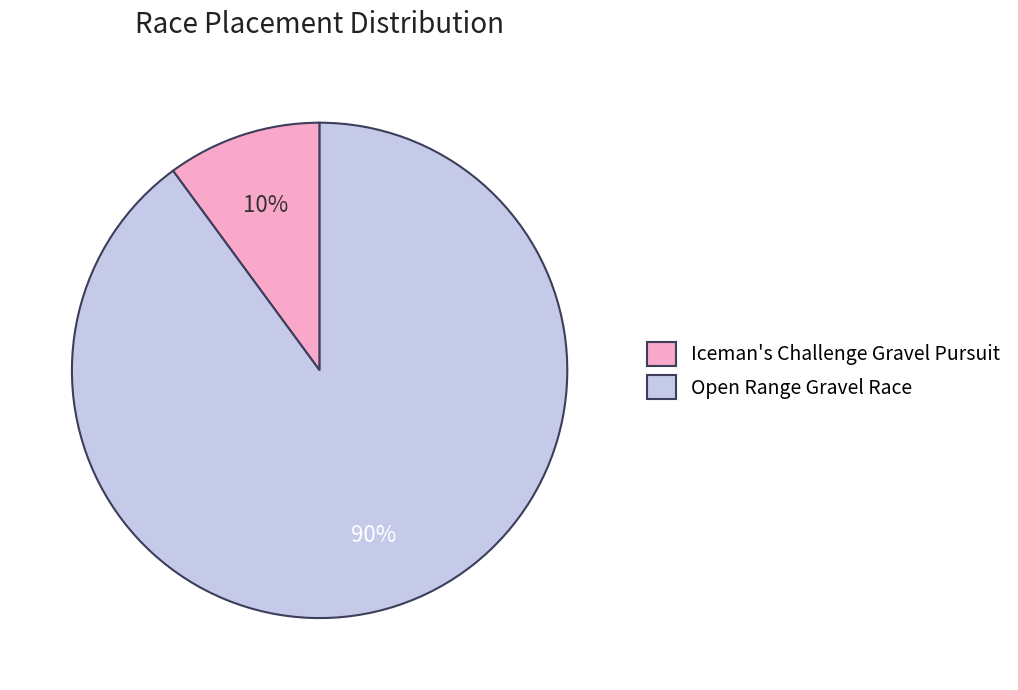

Between Iceman's Challenge Gravel Pursuit and Open Range Gravel Race, which is larger?

Open Range Gravel Race